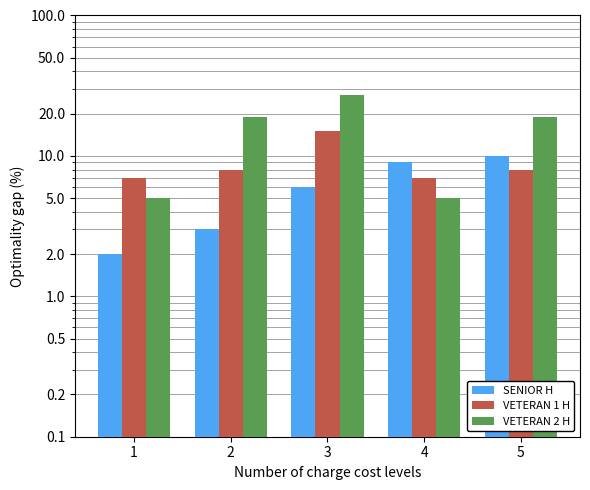

Count the VETERAN 2 H values in the range 5 to 19.

4